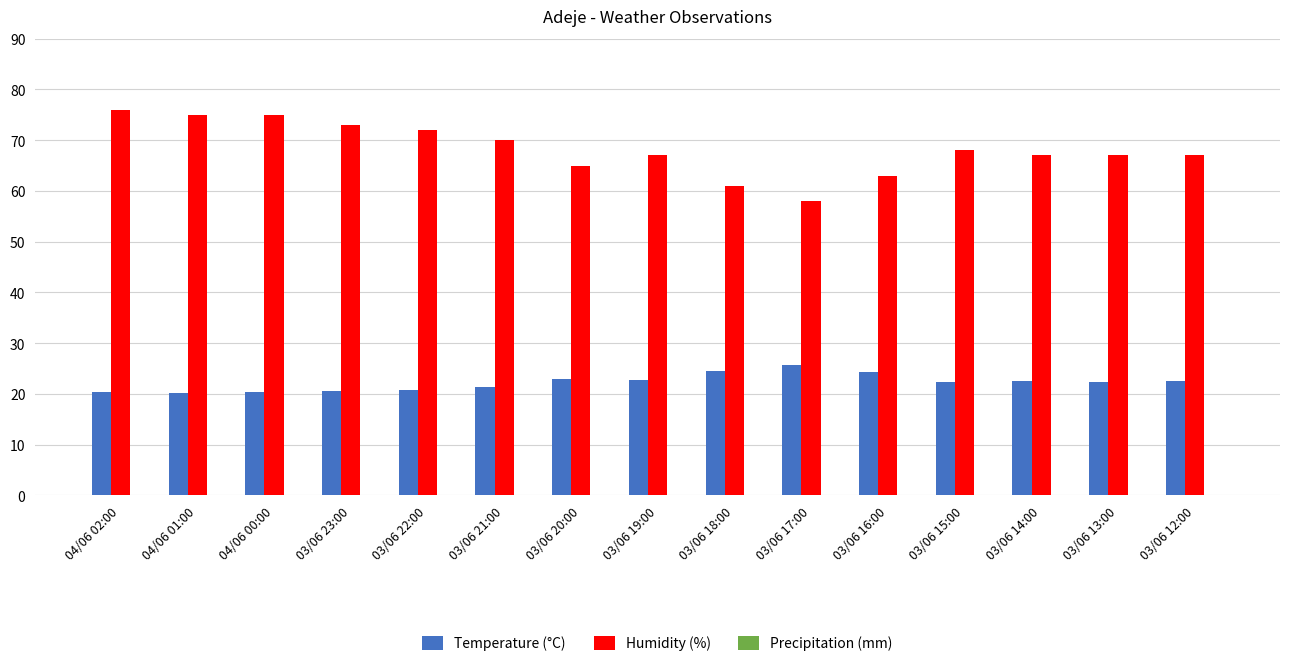

Which series has the largest range (max minus min)?

Humidity (%)